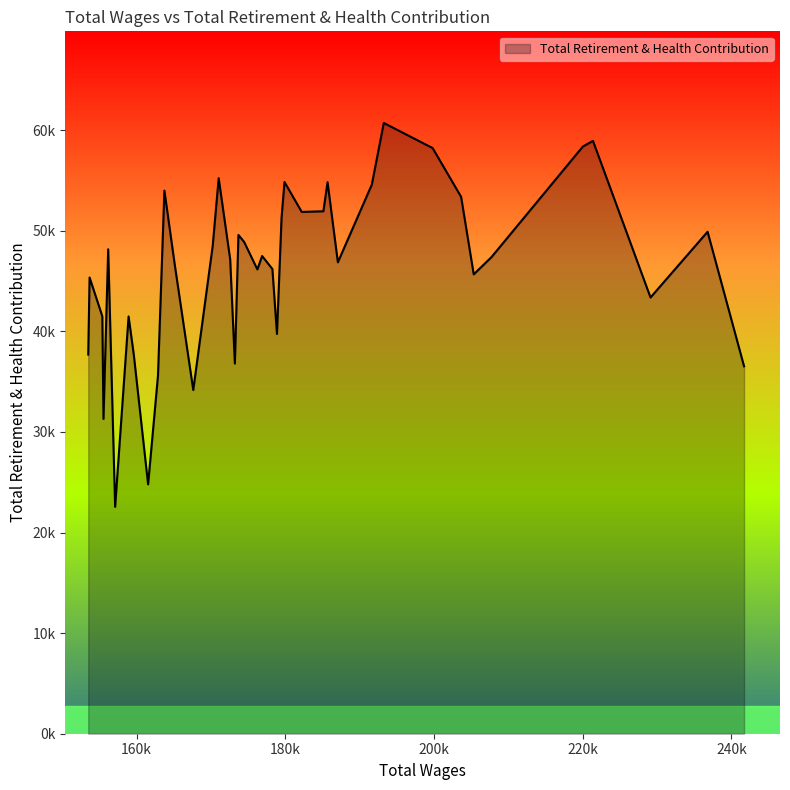

How many interior local valleys (lower than both neighbors) does the data have?

11